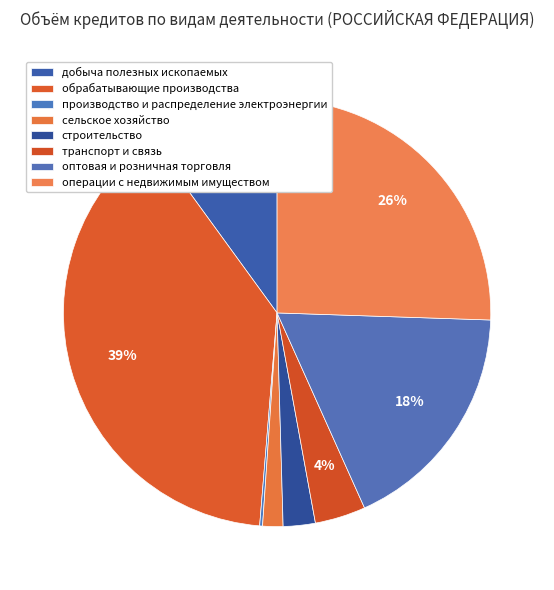

How many segments does this pie chart have?

8